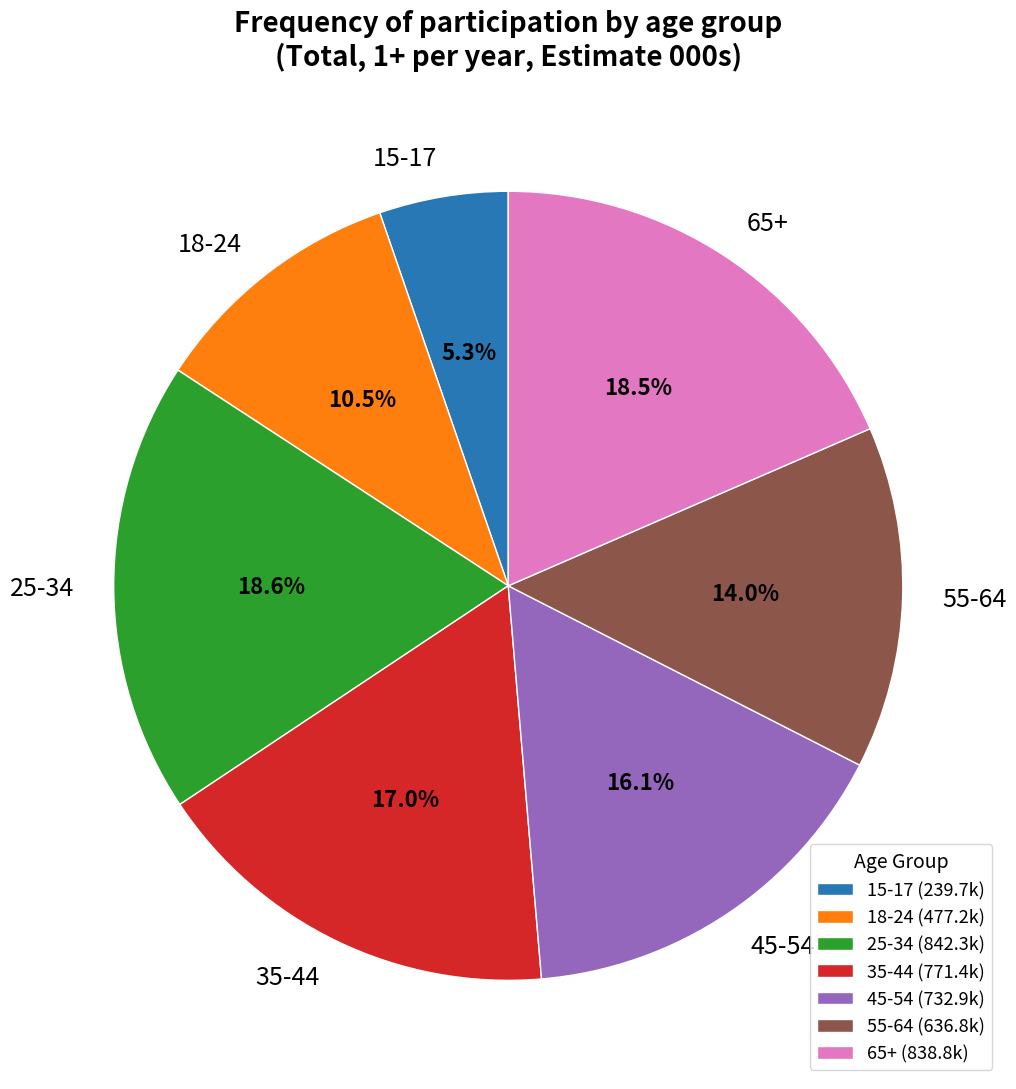

To the nearest percent, what portion does 35-44 represent?

17%